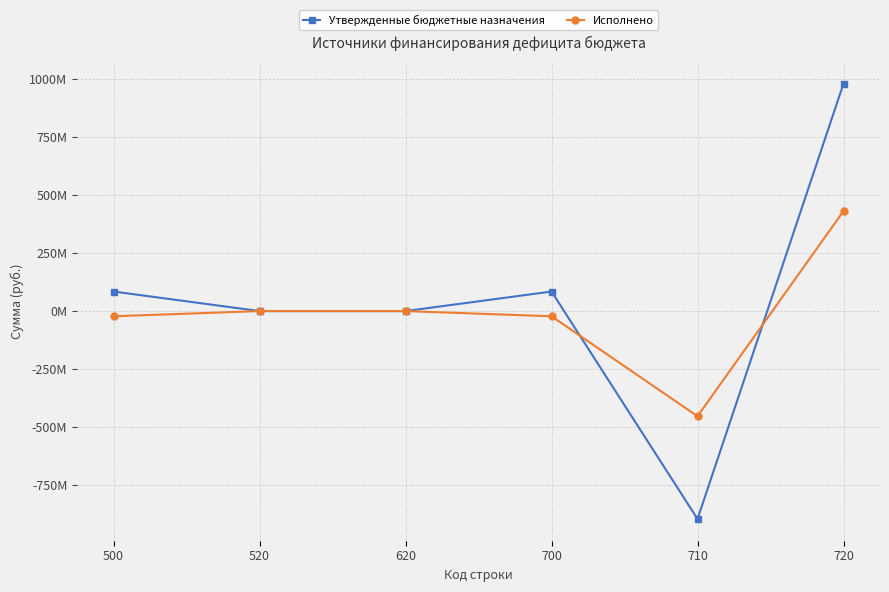

Is the value of Утвержденные бюджетные назначения at 520 greater than the value of Исполнено at 500?

Yes